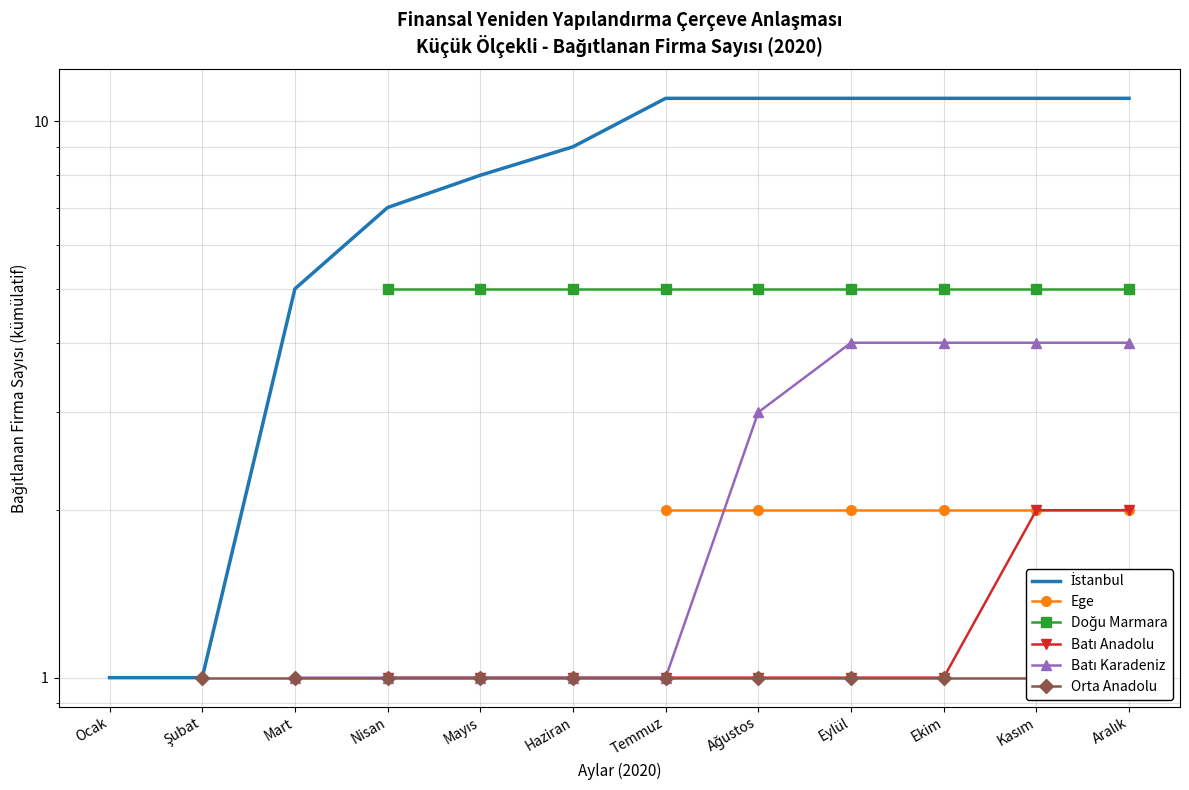

What is the label of the 6th point from the right?

Temmuz